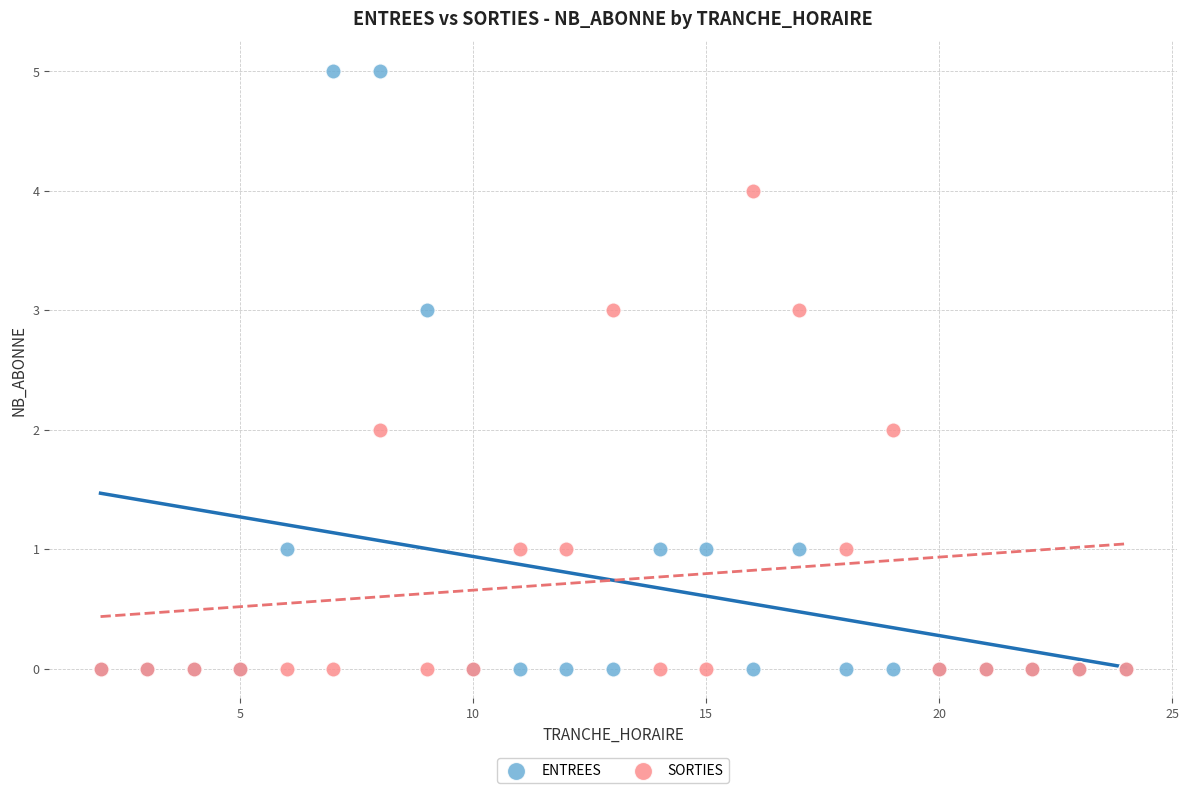

Which series contains the highest Y value?

ENTREES